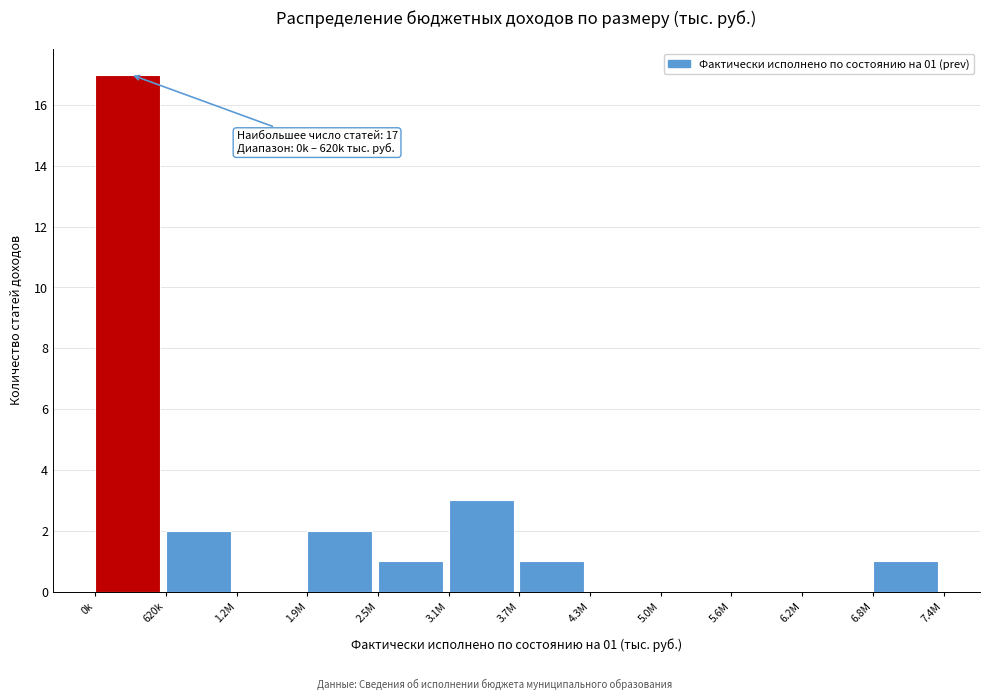

Reading left to right, what are all the values shown in this chart?

0k=17	620k=2	1.2M=0	1.9M=2	2.5M=1	3.1M=3	3.7M=1	4.3M=0	5.0M=0	5.6M=0	6.2M=0	6.8M=1